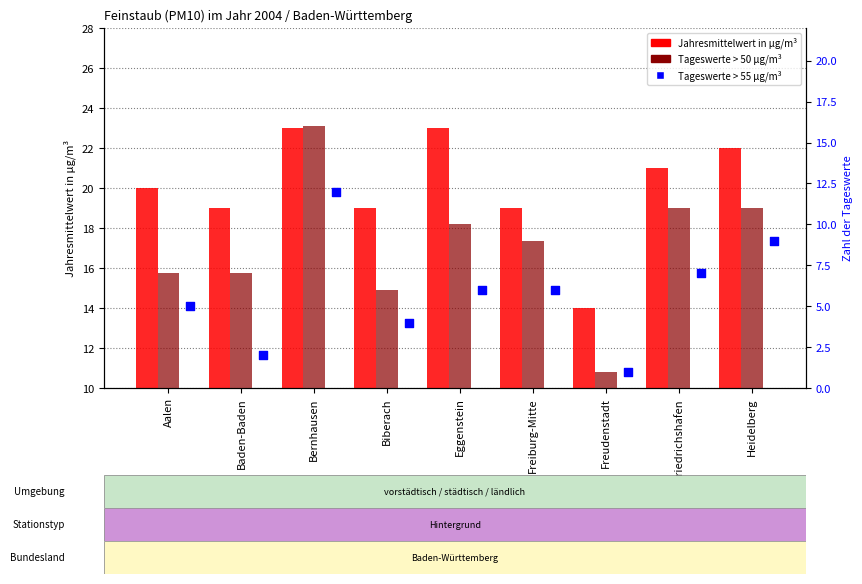

At how many categories does at least one series exceed 22?

2